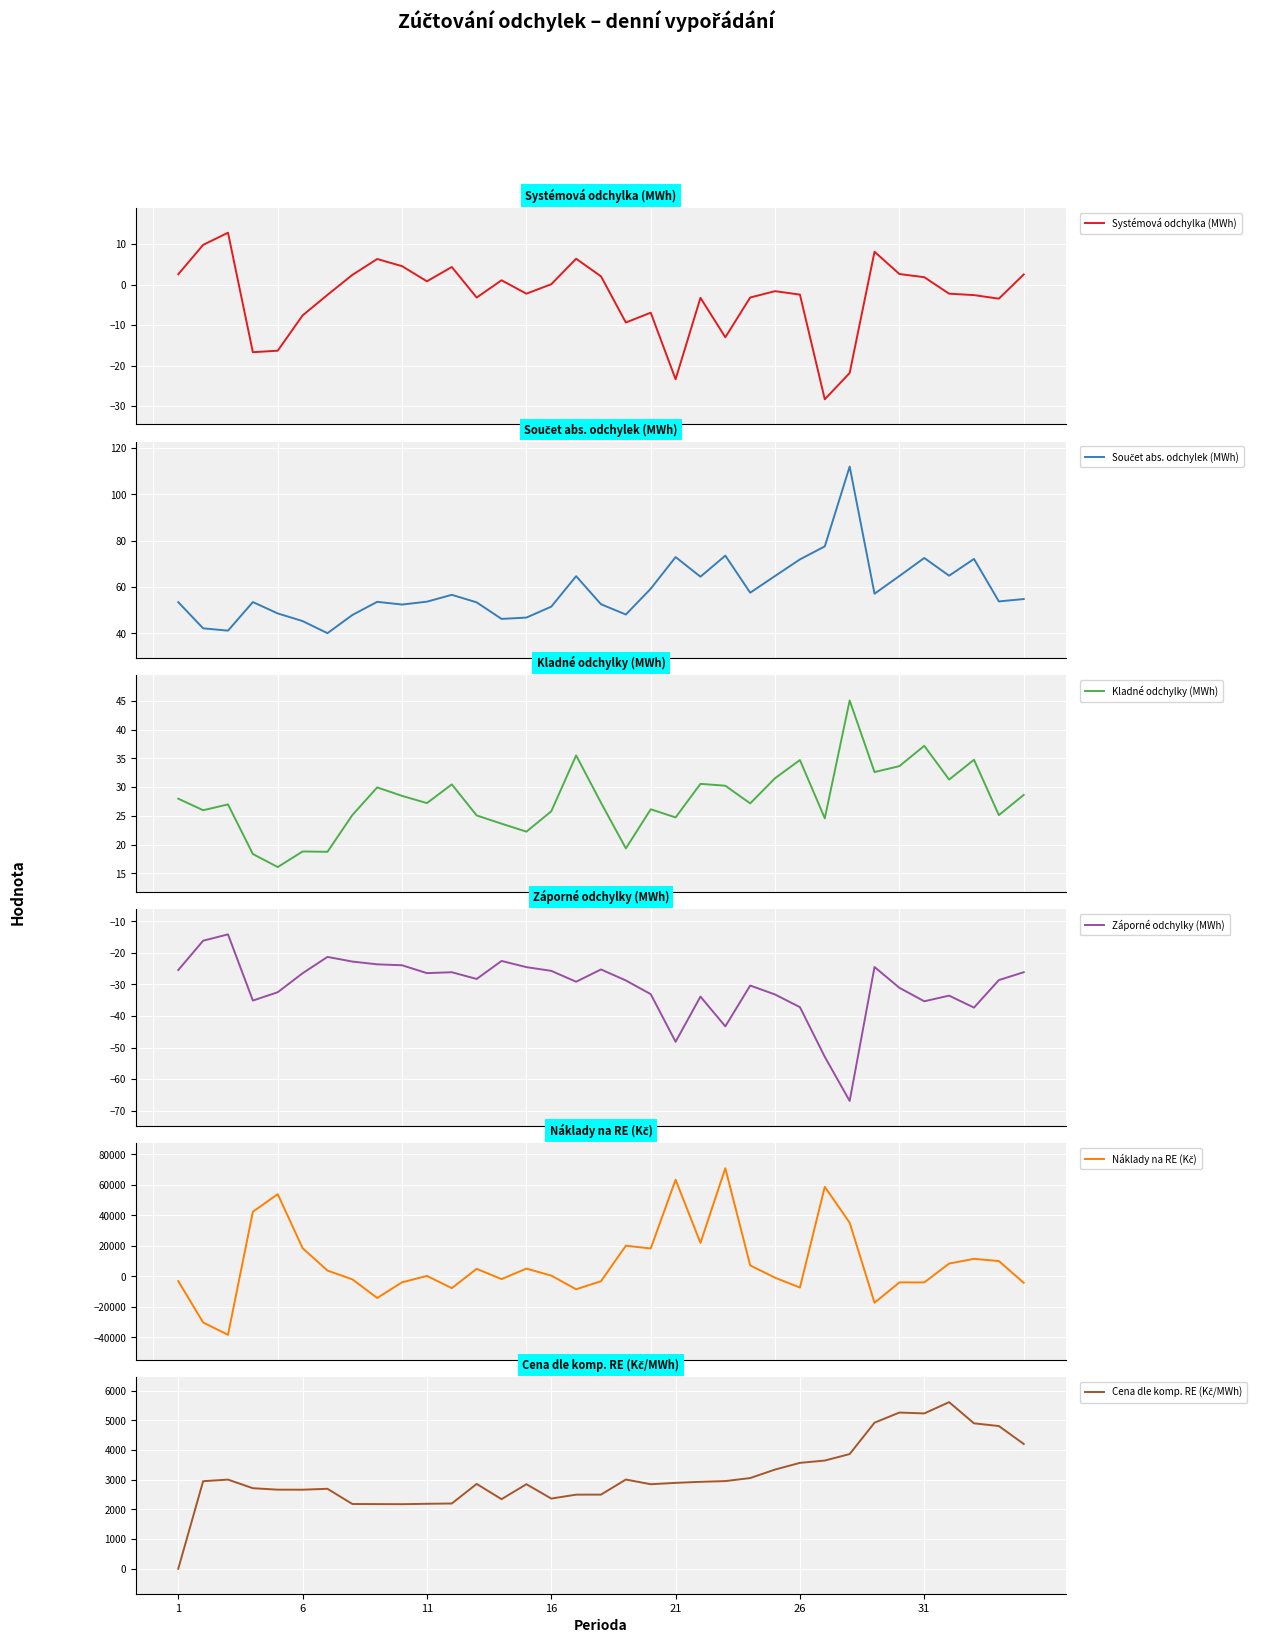

Does the chart display data point markers on the line(s)?

No